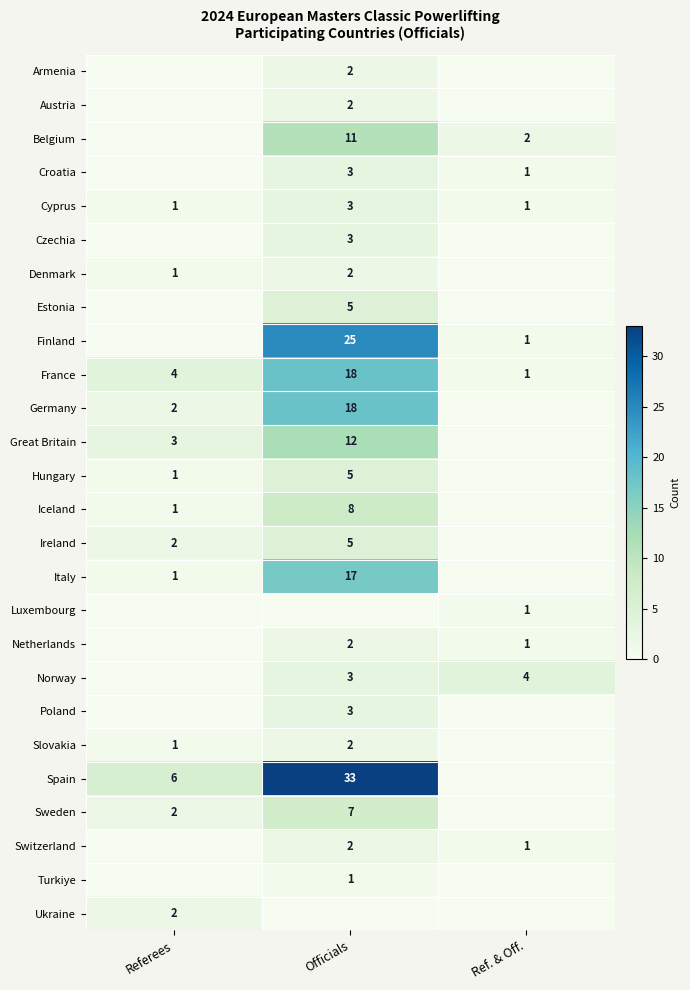

Is the value of Norway at Ref. & Off. greater than the value of Sweden at Referees?

Yes